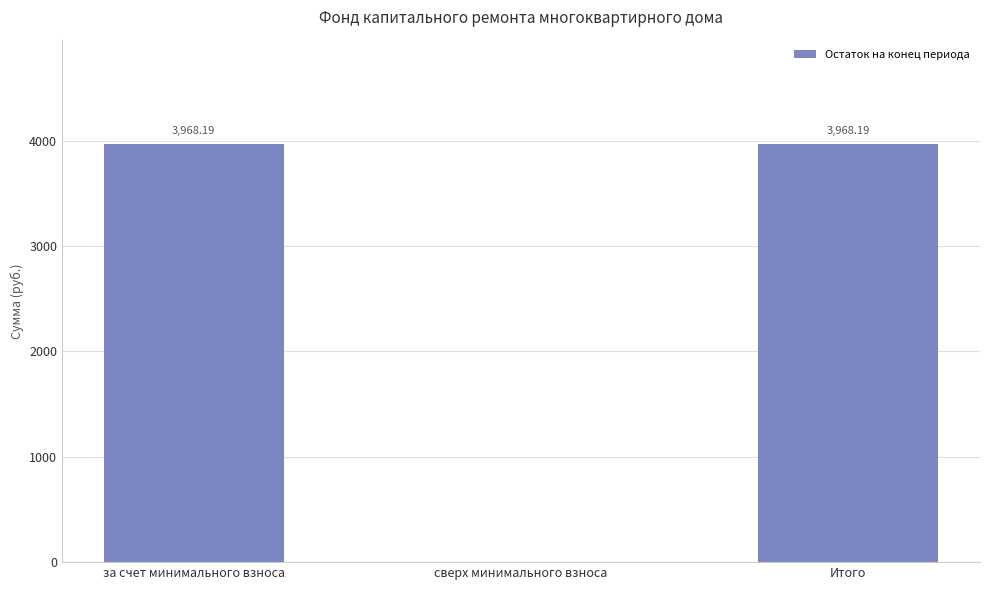

Between сверх минимального взноса and Итого, which is larger?

Итого